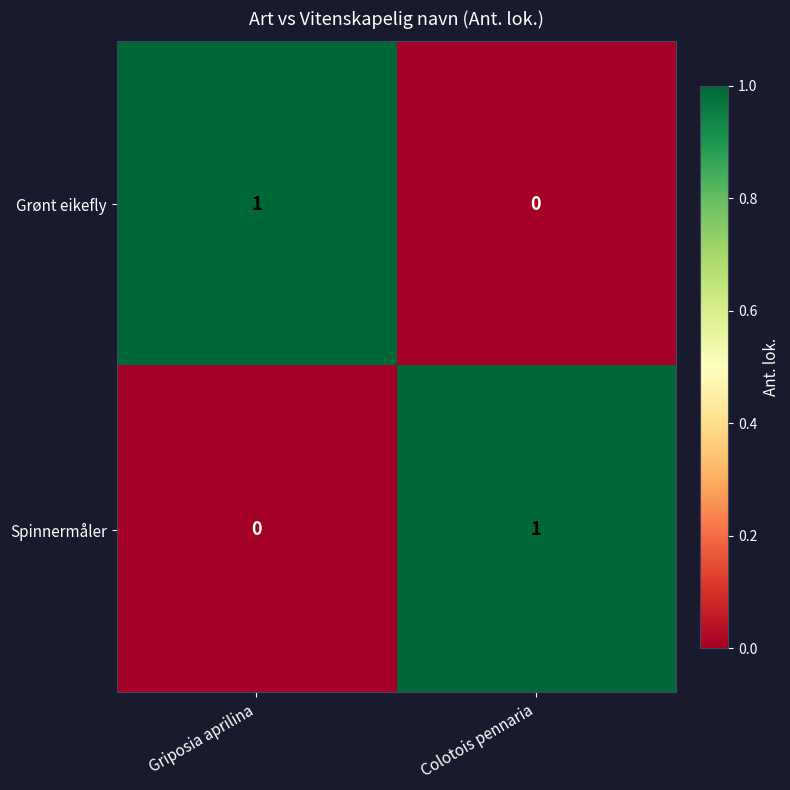

Which category has the highest value in the Spinnermåler series?

Colotois pennaria